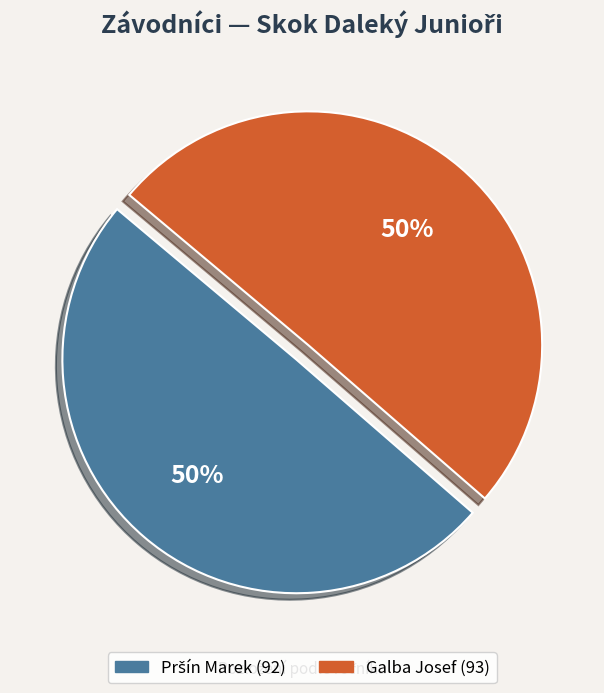

Is it true that Galba Josef is 62% of the pie?

False